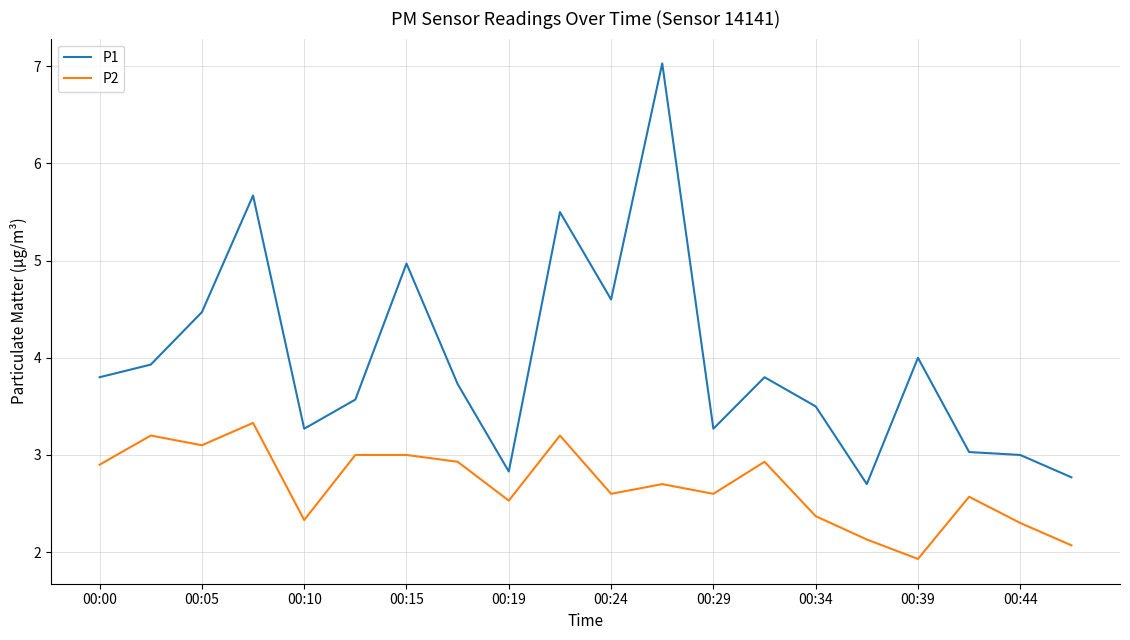

Rank the series by their average value, from lowest to highest.

P2, P1